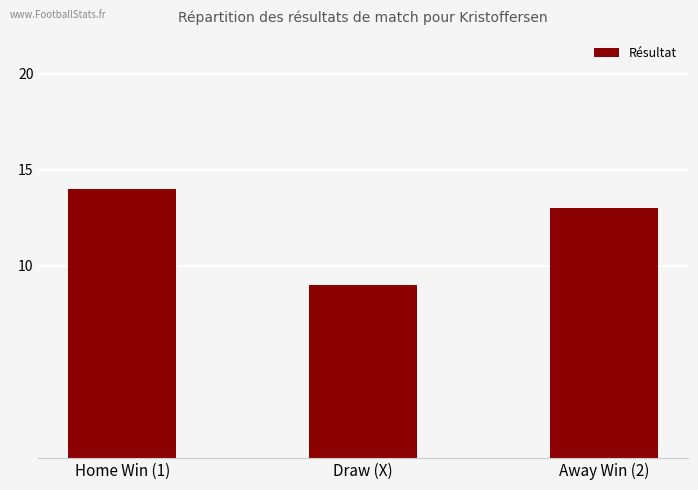

List the labels in order of value, largest first.

Home Win (1), Away Win (2), Draw (X)